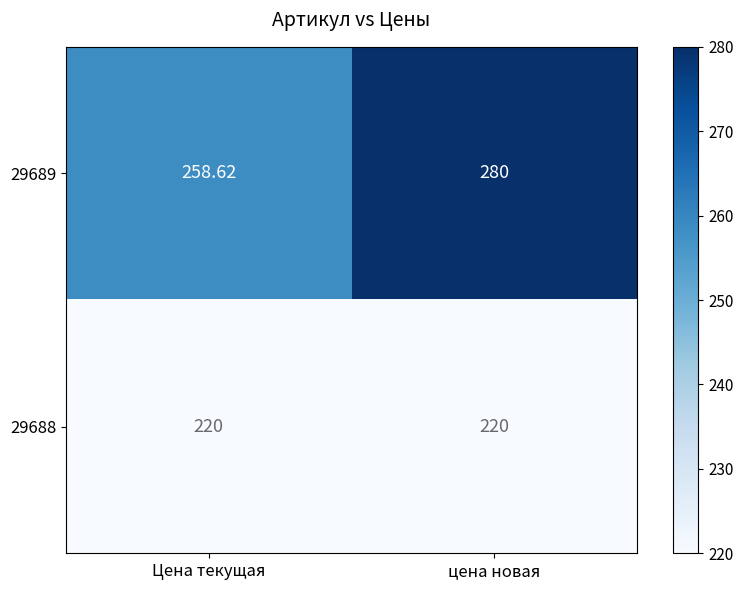

At which category is the sum across all series the highest?

цена новая